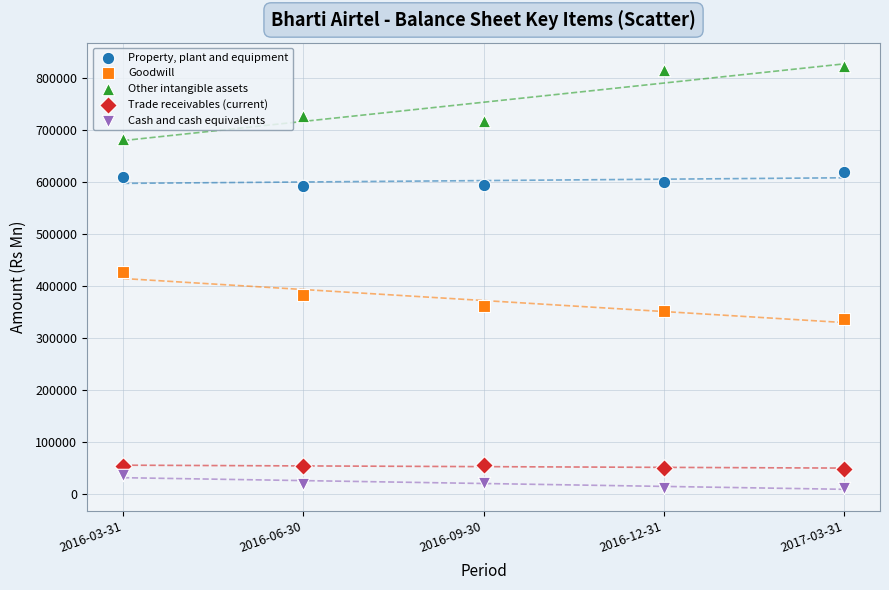

Which series contains the highest Y value?

Other intangible assets